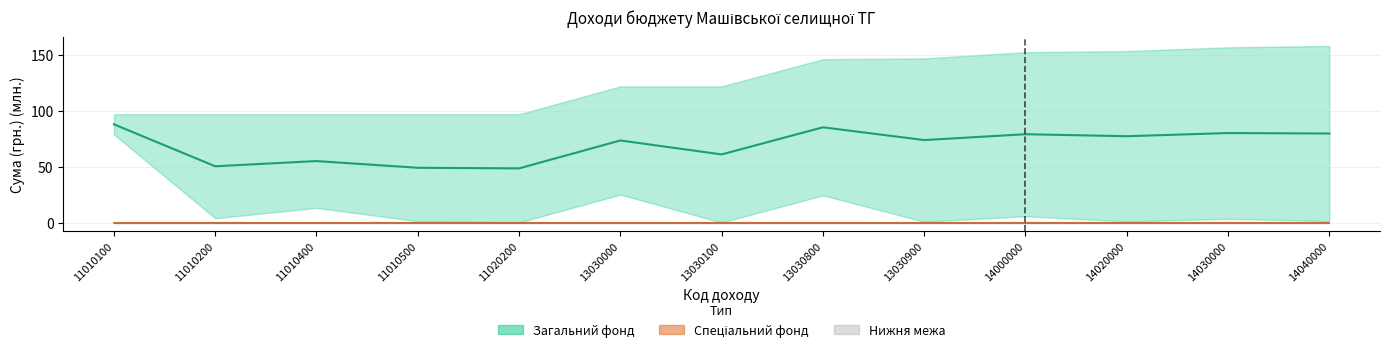

True or false: Спеціальний фонд (середнє) and Загальний фонд (середнє) cross at least once.

False